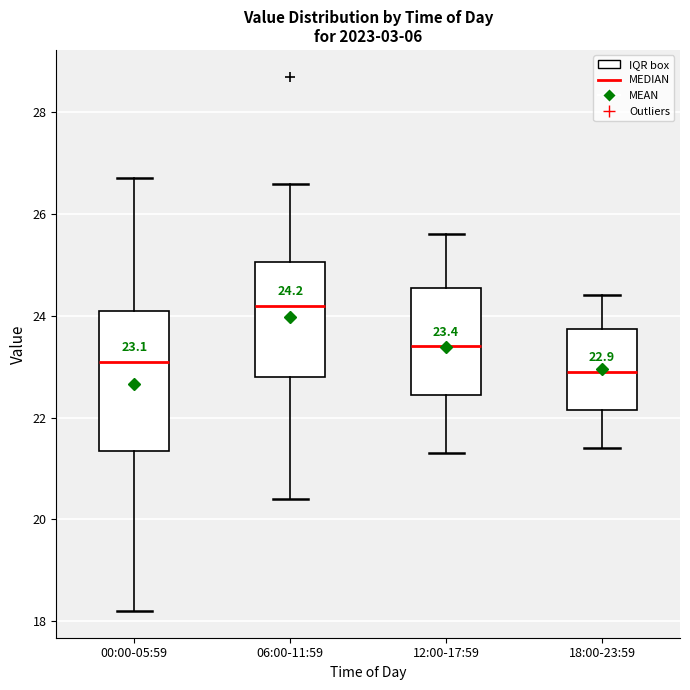

Which box is the tallest, from its lower edge to its upper edge?

00:00-05:59